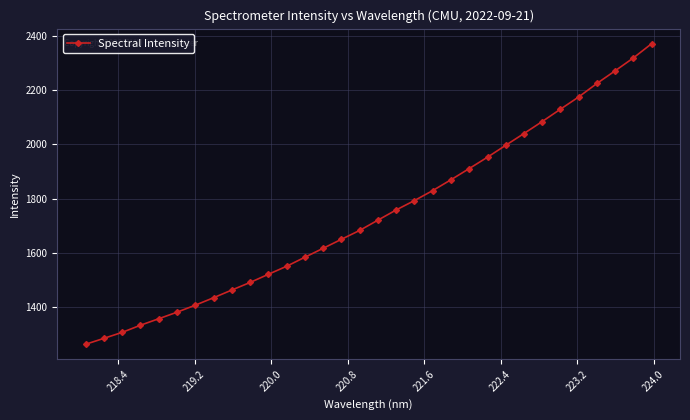

True or false: the data has more than 2 interior local peaks.

False